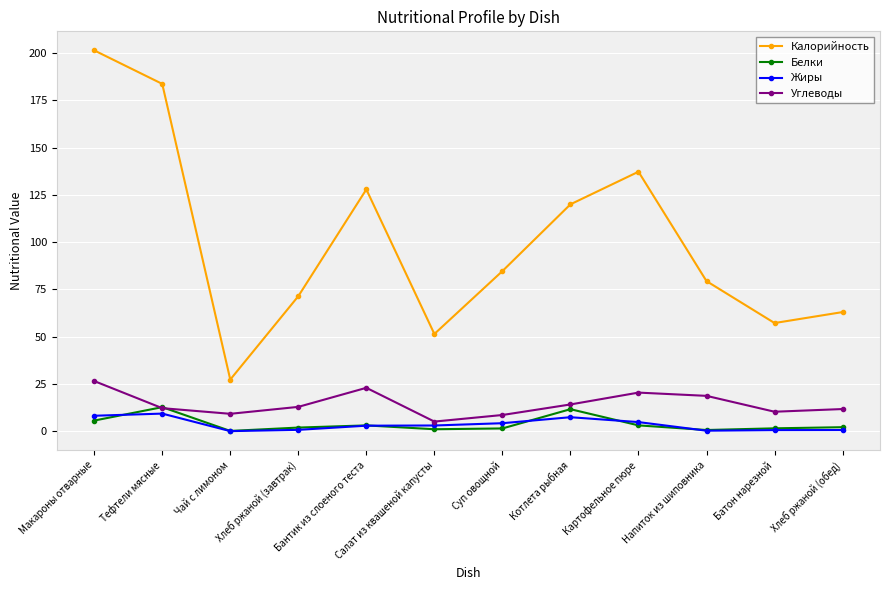

What is the value of the Калорийность point at the 2nd from the left?

183.7